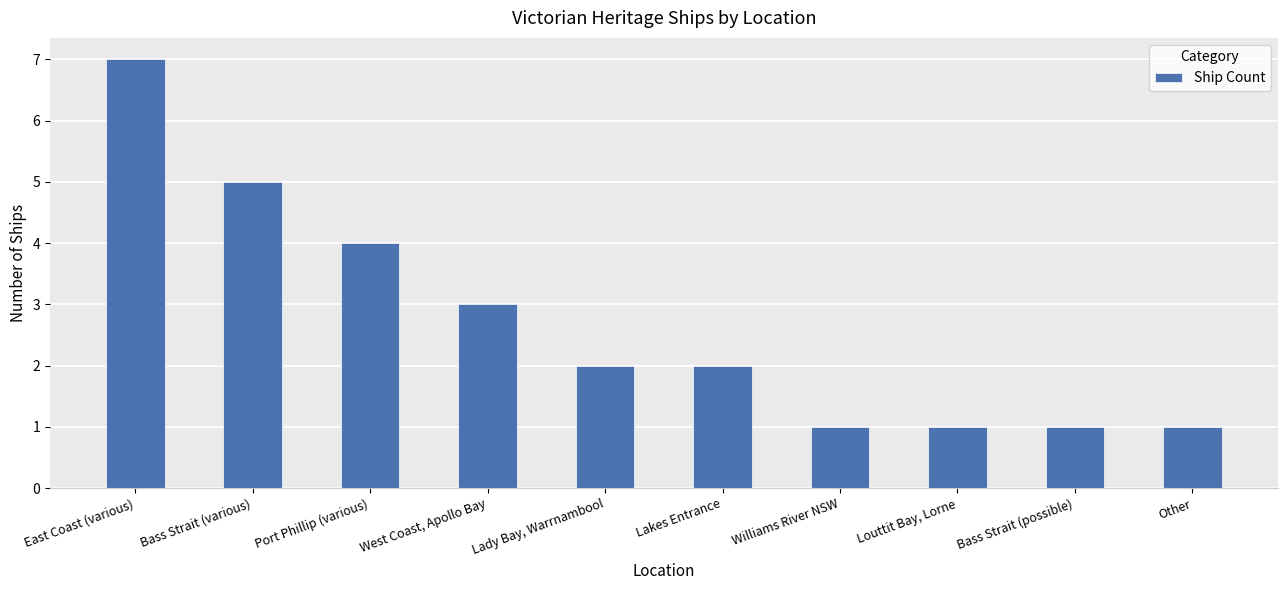

Is it true that the value at Louttit Bay, Lorne is 0?

False